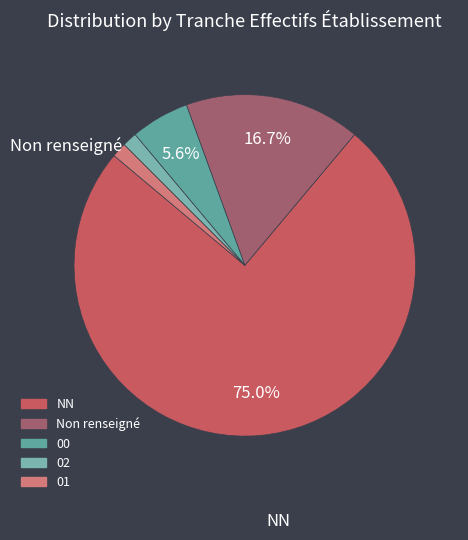

How many slices are in this pie chart?

5